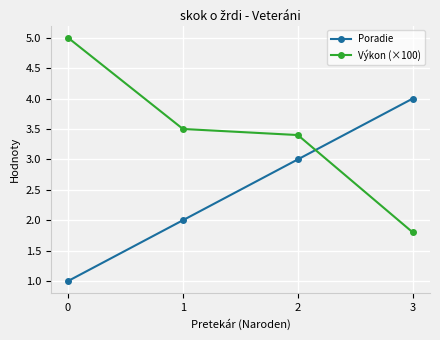

How many data points does each series have?

4